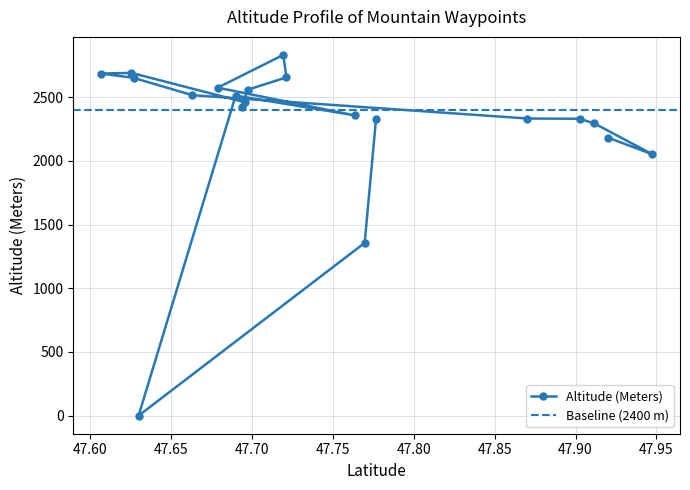

Rank the categories by value from highest to lowest.

Swan Peak, Union Peak, Union S2, Swan E3, Union E1, Stadium Peak, Swan SE4, Owl Peak, Marmot Mountain, Van Peak, Oreamnos Peak, Picture Ridge, Bruce Mountain, Bruce Ridge, Inspiration Point, Bruce N1, Stony Hill, Bruce N5, Little Napa Lookout, USA- Salmon Prairie